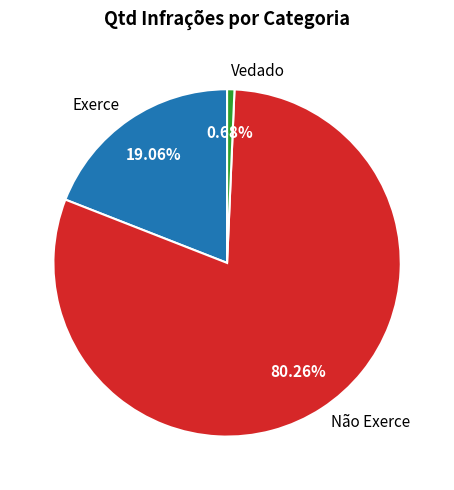

Which slice is the largest?

Não Exerce